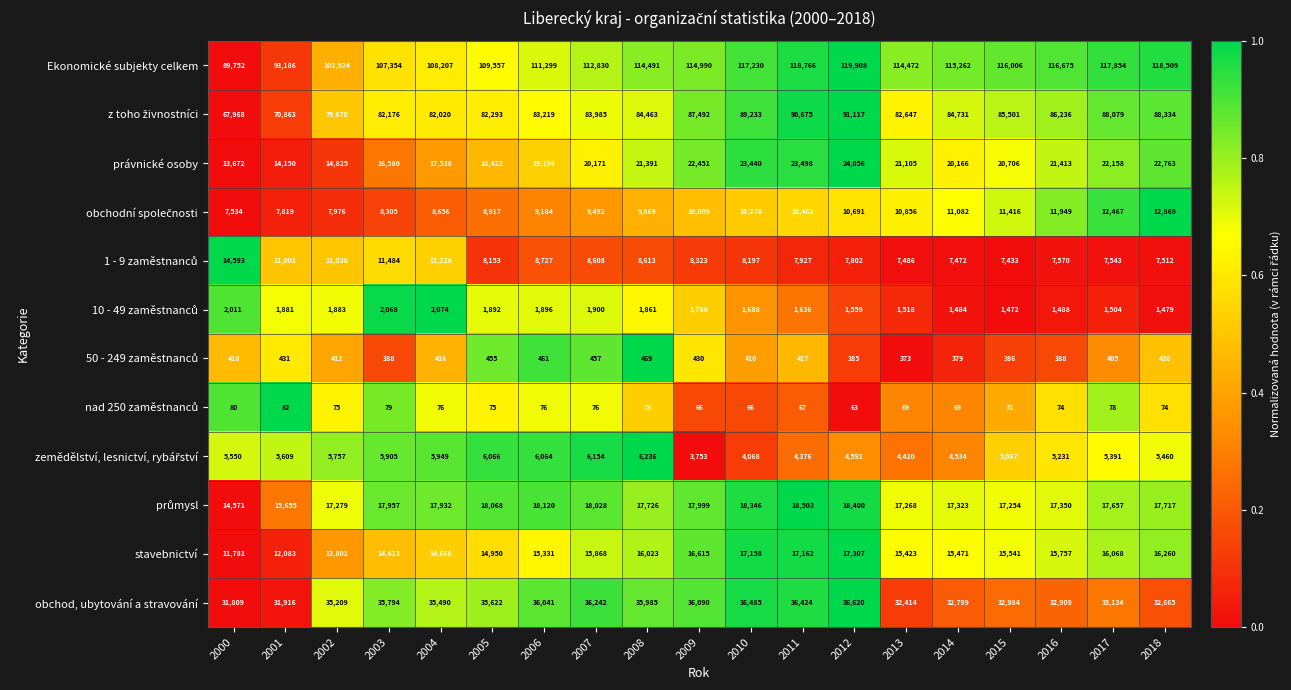

At which category is the sum across all series the highest?

2012